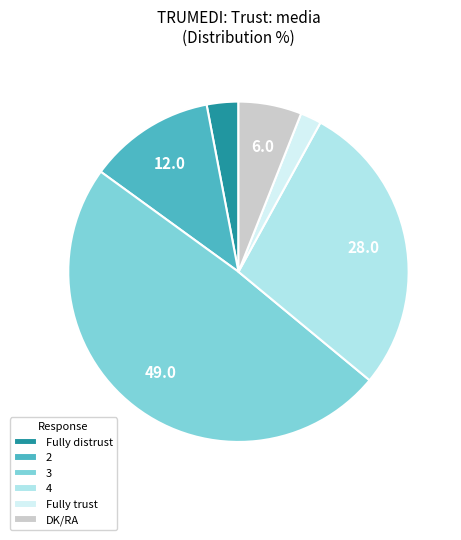

Which category has the smallest portion of the pie?

Fully trust